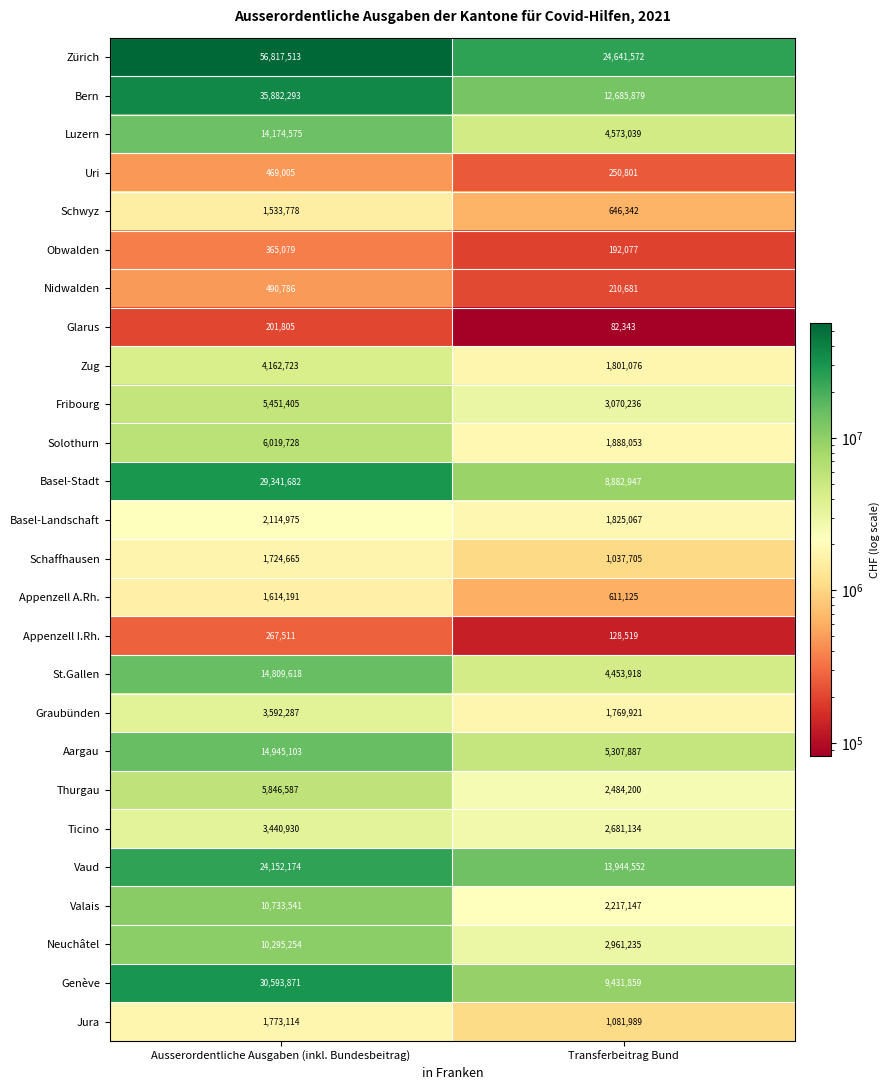

What is the lowest value of the Genève series?

9431859